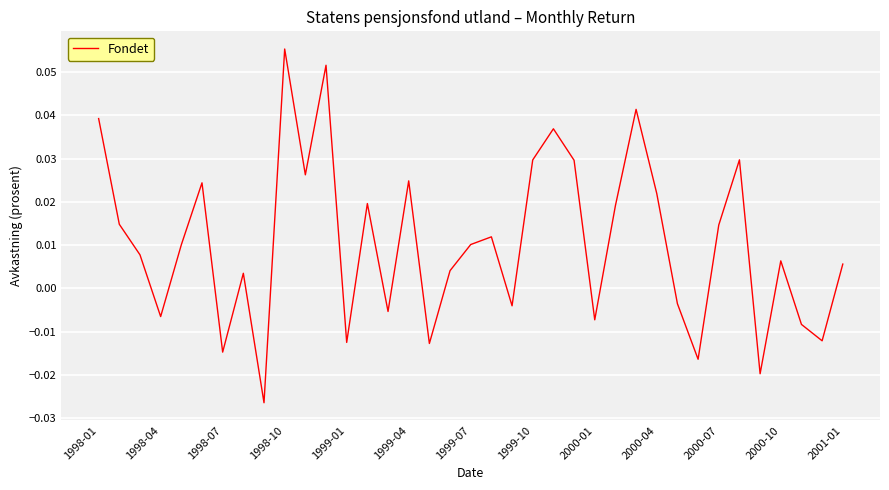

How many points are higher than both their immediate neighbors (excluding endpoints)?

11